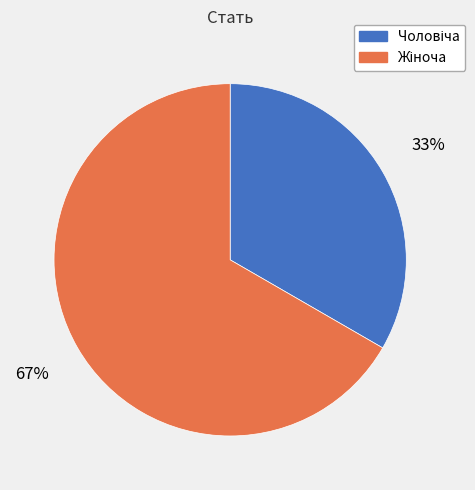

Does any single category account for the majority?

Yes